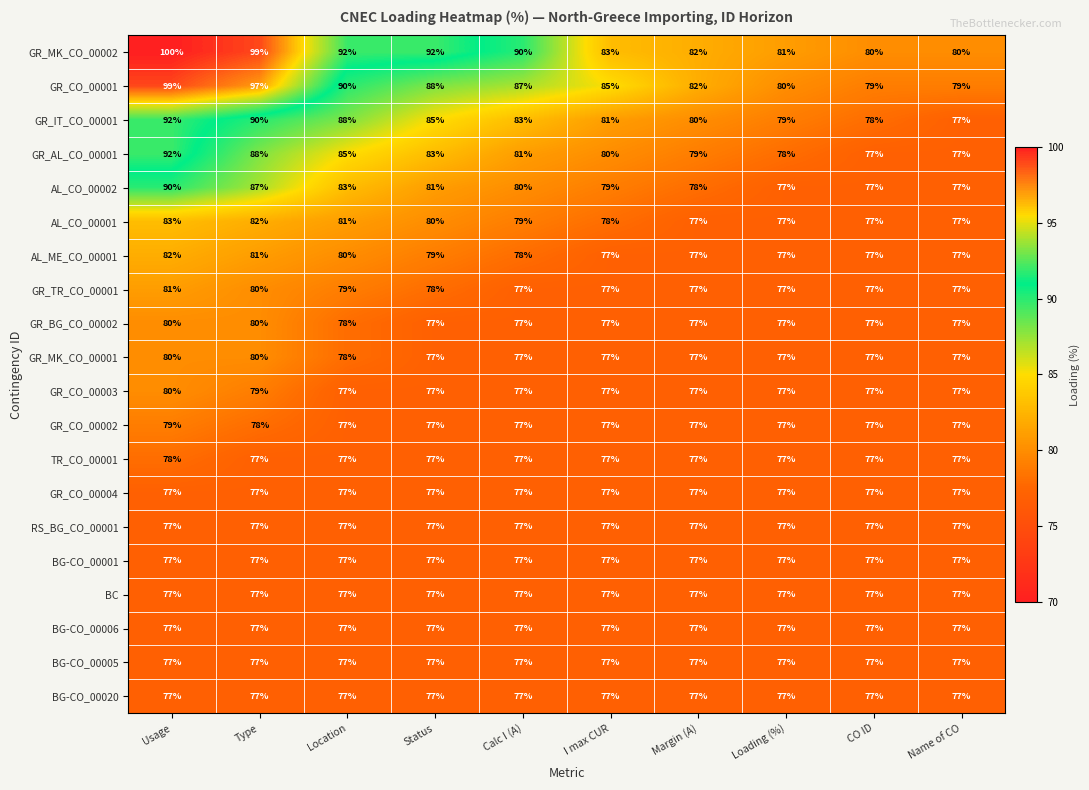

At which category is the sum across all series the highest?

Usage